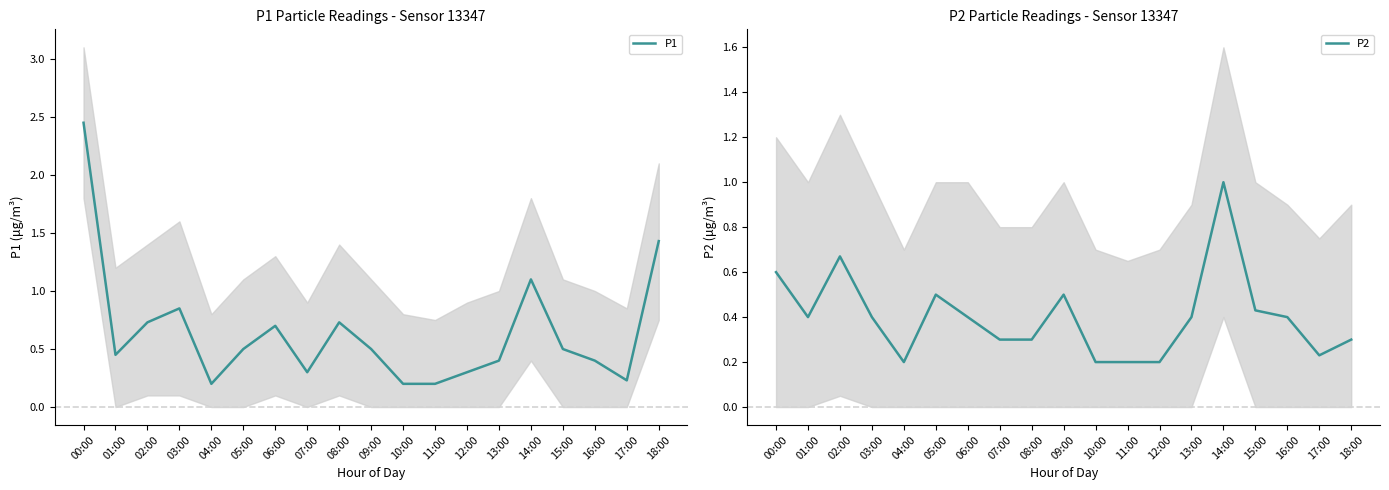

Is the value of P2 at 04:00 greater than the value of P1 at 12:00?

No